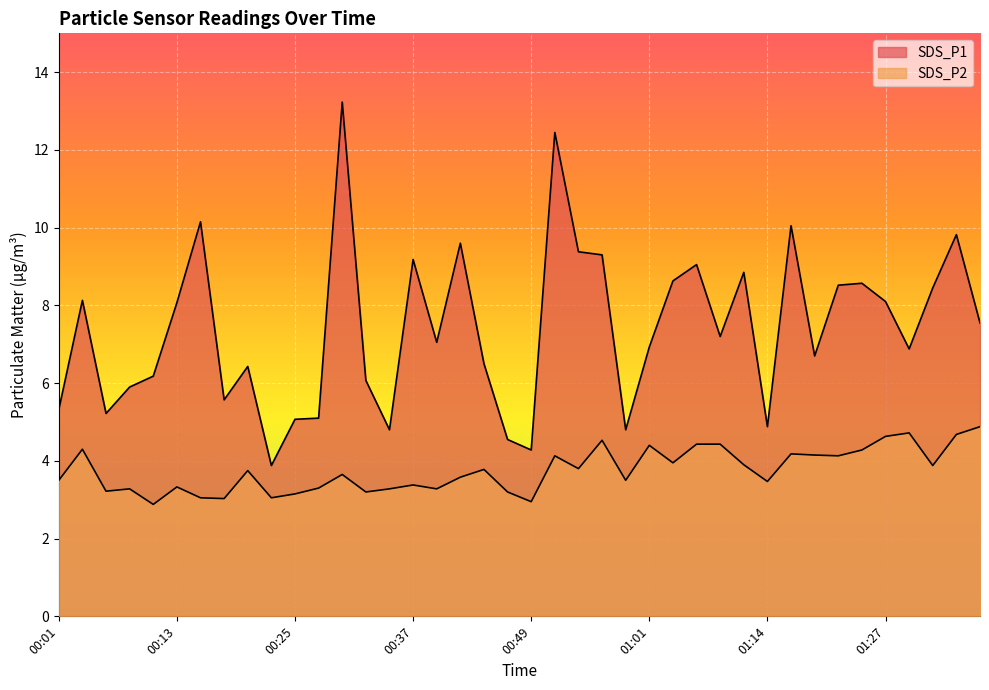

How many values in the SDS_P1 series exceed 7?

21